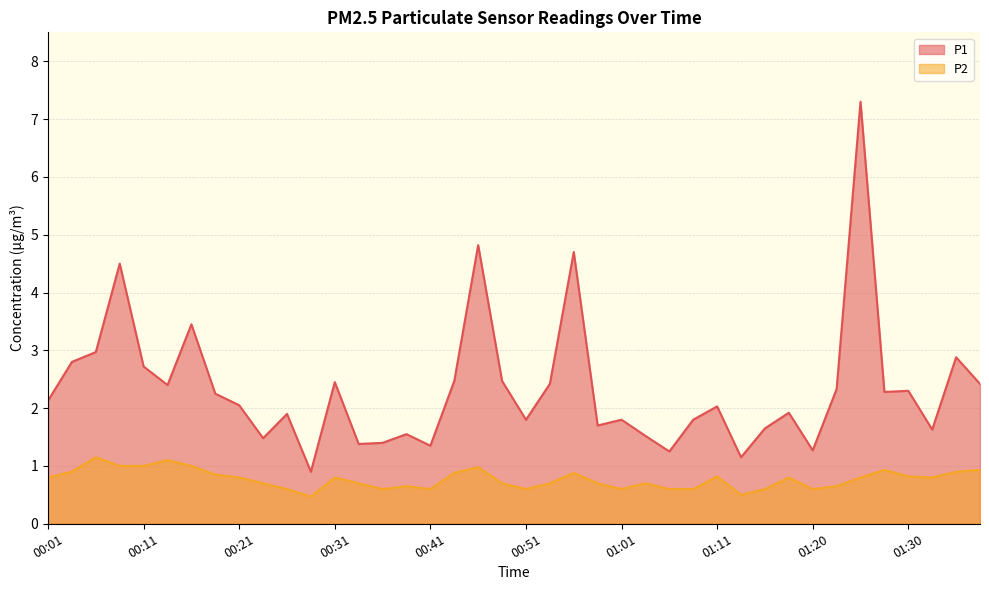

How many values in the P1 series are below 2?

18